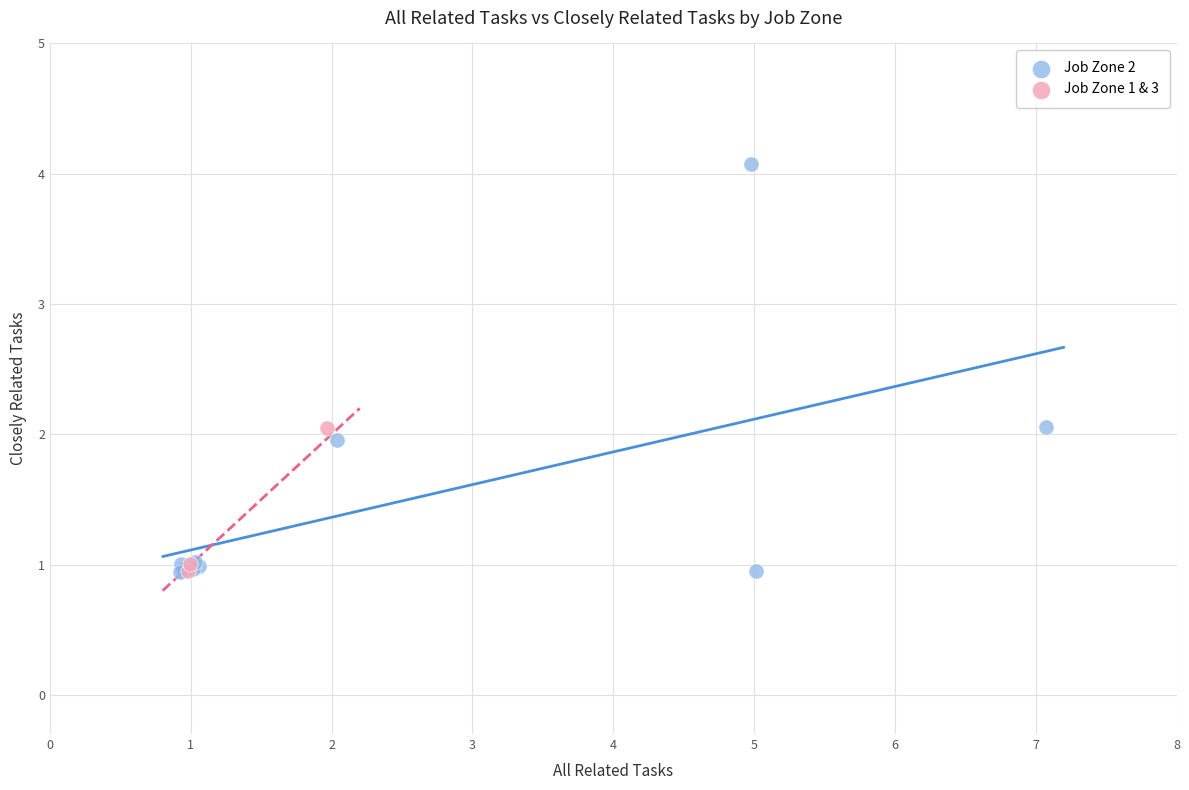

Which series contains the highest Y value?

Job Zone 2